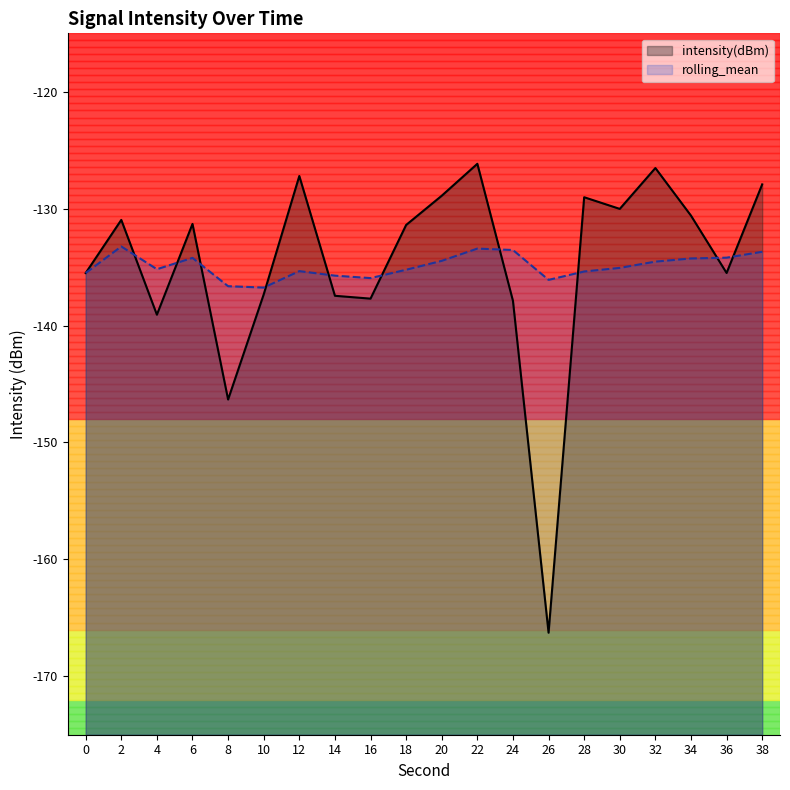

In rolling_mean, how many points are lower than both neighbors (excluding endpoints)?

4